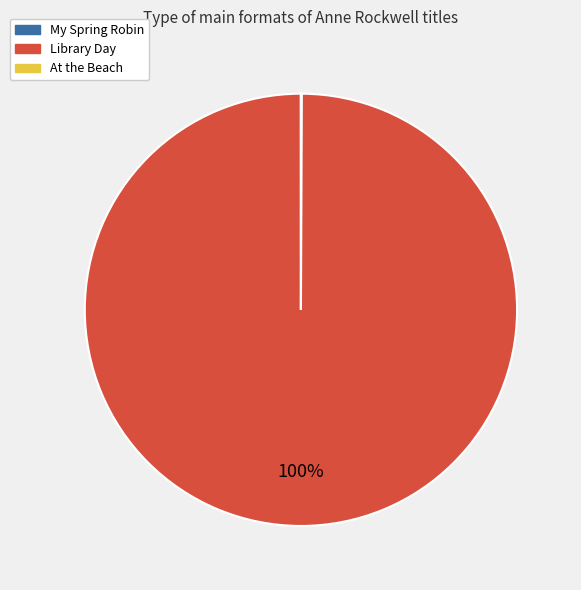

Which slice is the largest?

Library Day